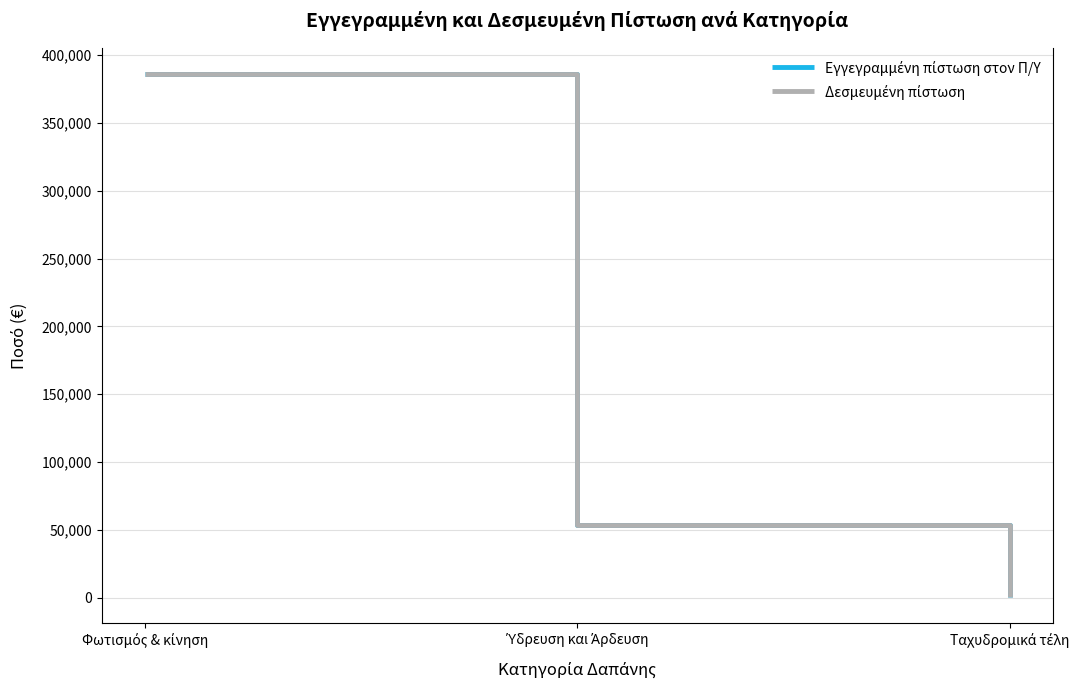

Is this an area chart (filled region under the line)?

No